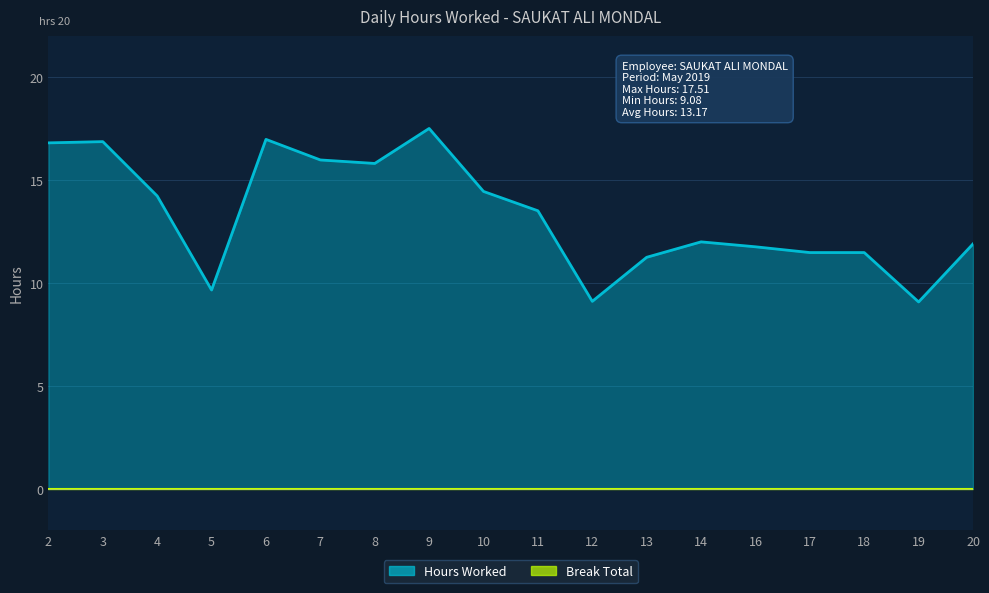

At which category does the data reach its first local valley?

5